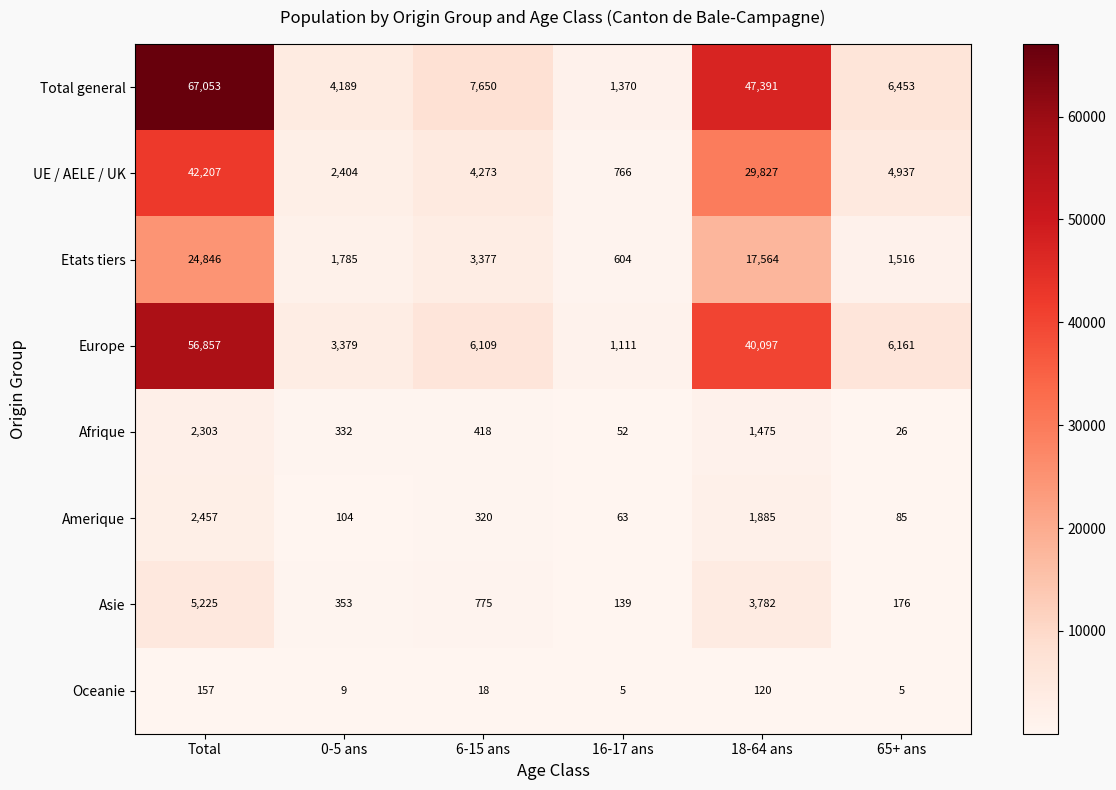

Which series has the largest range (max minus min)?

Total general